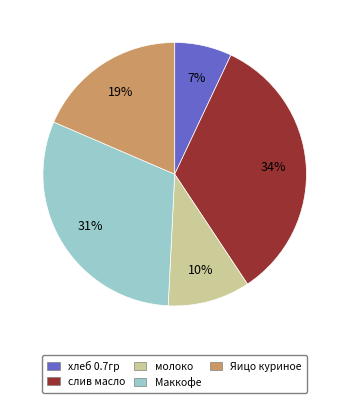

What is the smallest slice in the pie chart?

хлеб 0.7гр